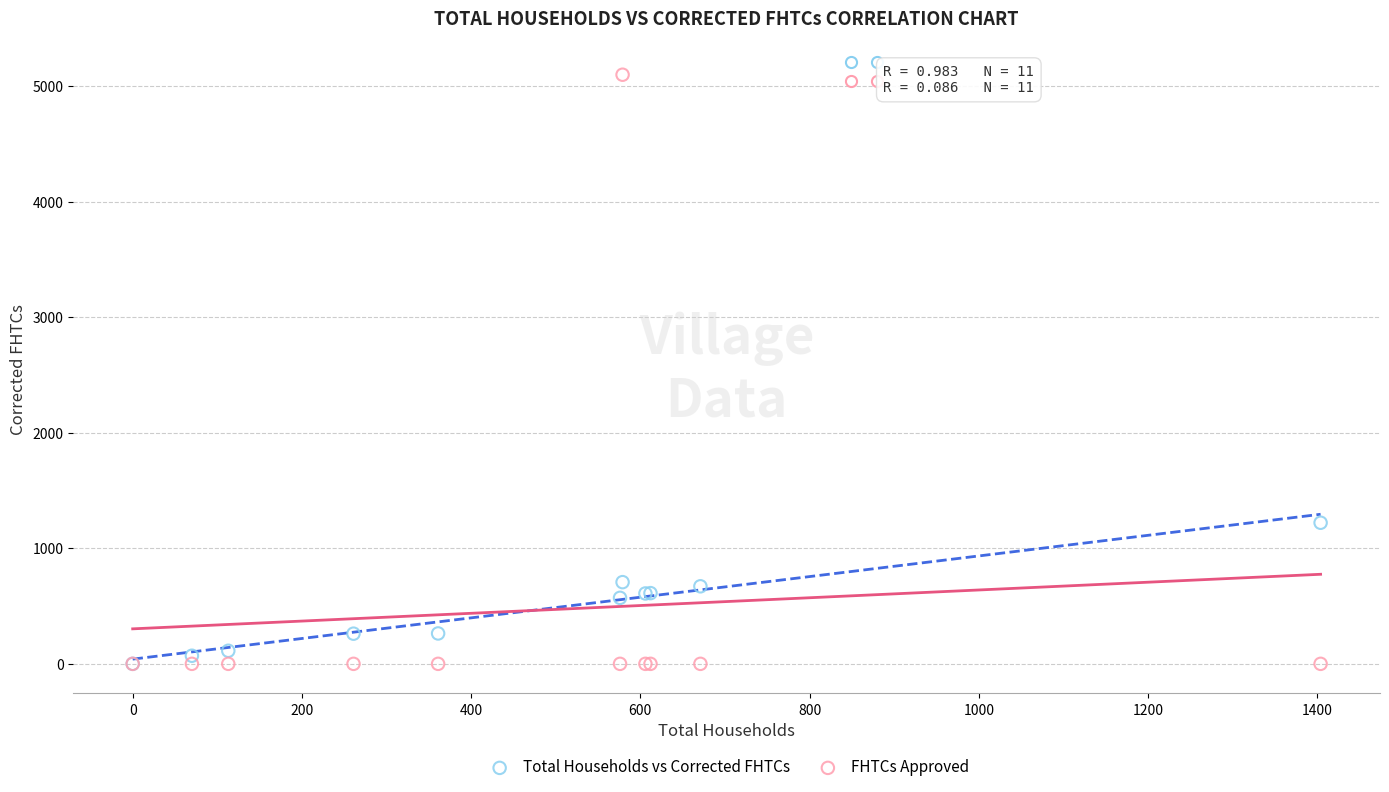

Across all series, what Y value is closest to 2549?

1221